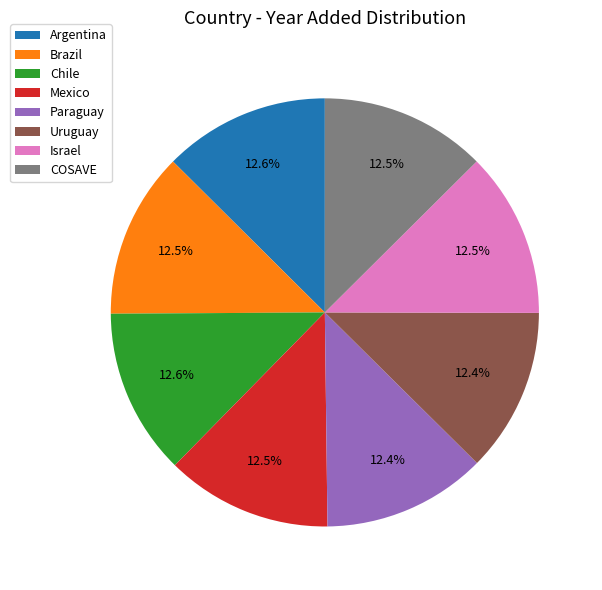

To the nearest percent, what is the average slice percentage?

12%